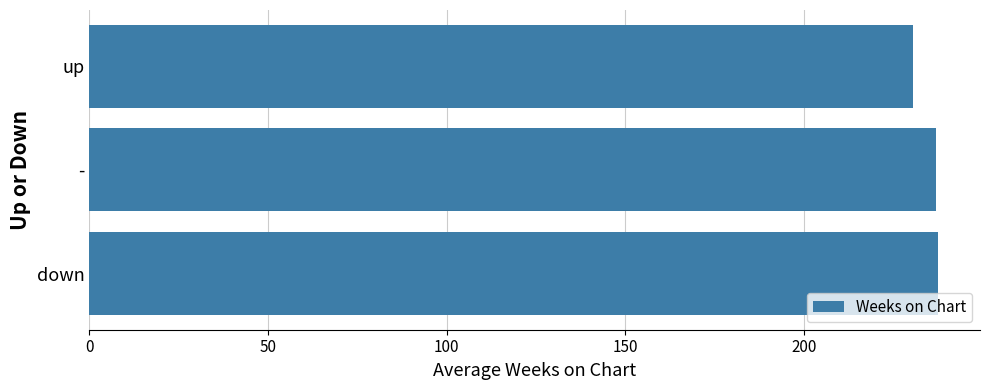

What is the difference between the maximum and minimum values?

7.0